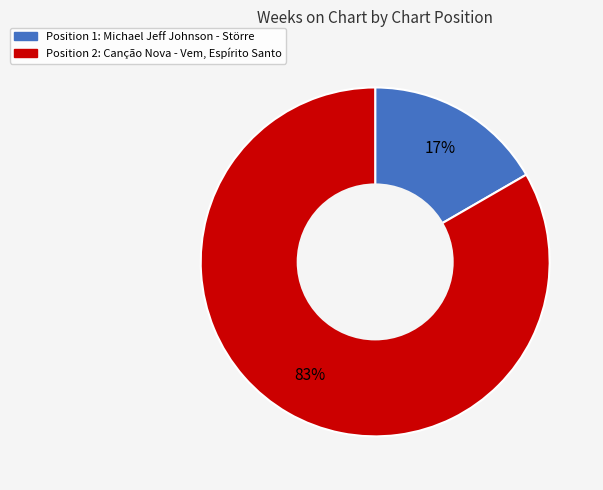

Is there any slice that represents more than half of the pie?

Yes